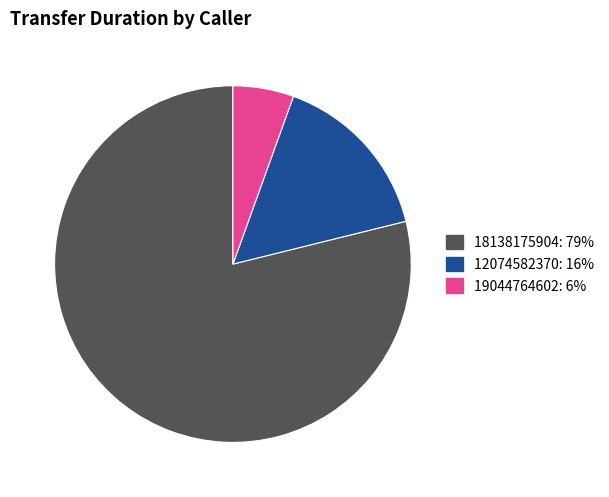

What is the ratio of the value at 18138175904 to the value at 19044764602?

14.3